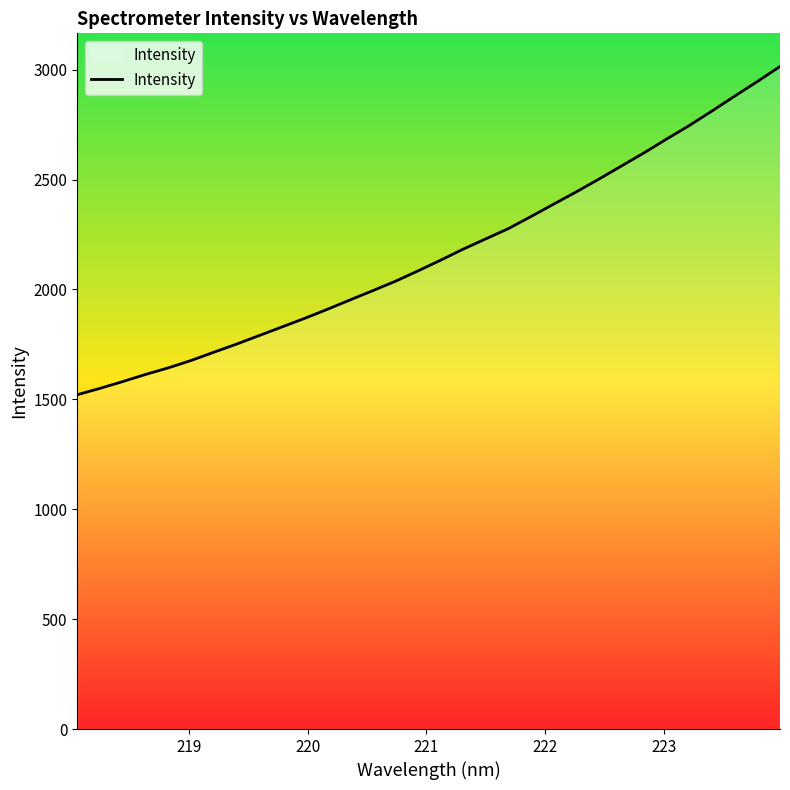

What is the minimum value shown in the chart?

1521.1